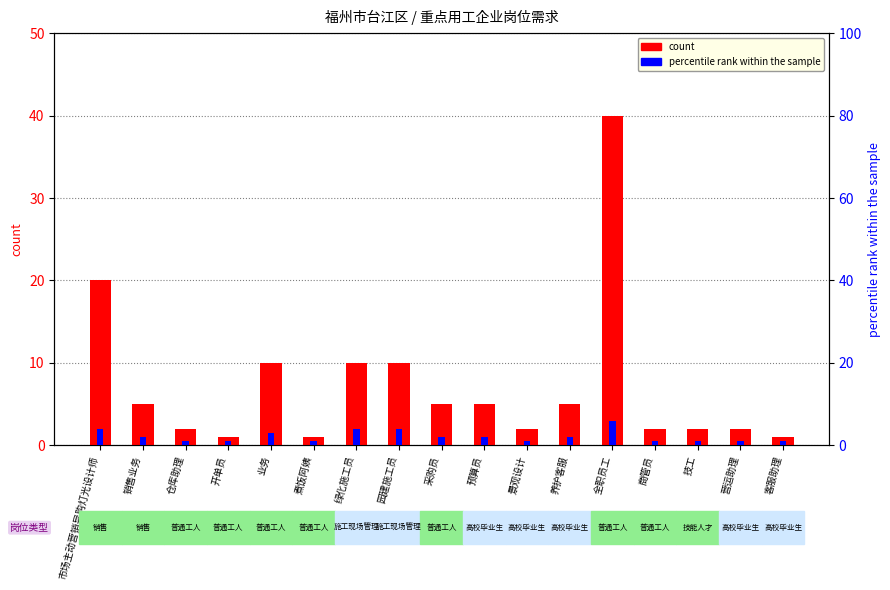

Which category has the lowest value in the count series?

开单员